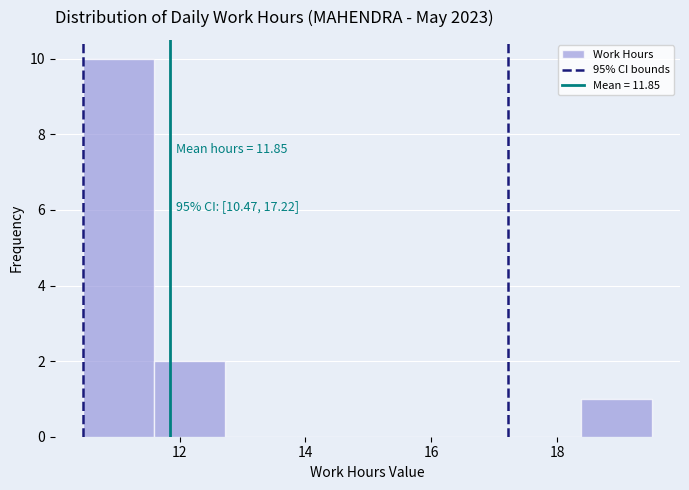

Which range on the x-axis has the tallest bar?

10.4 to 11.6